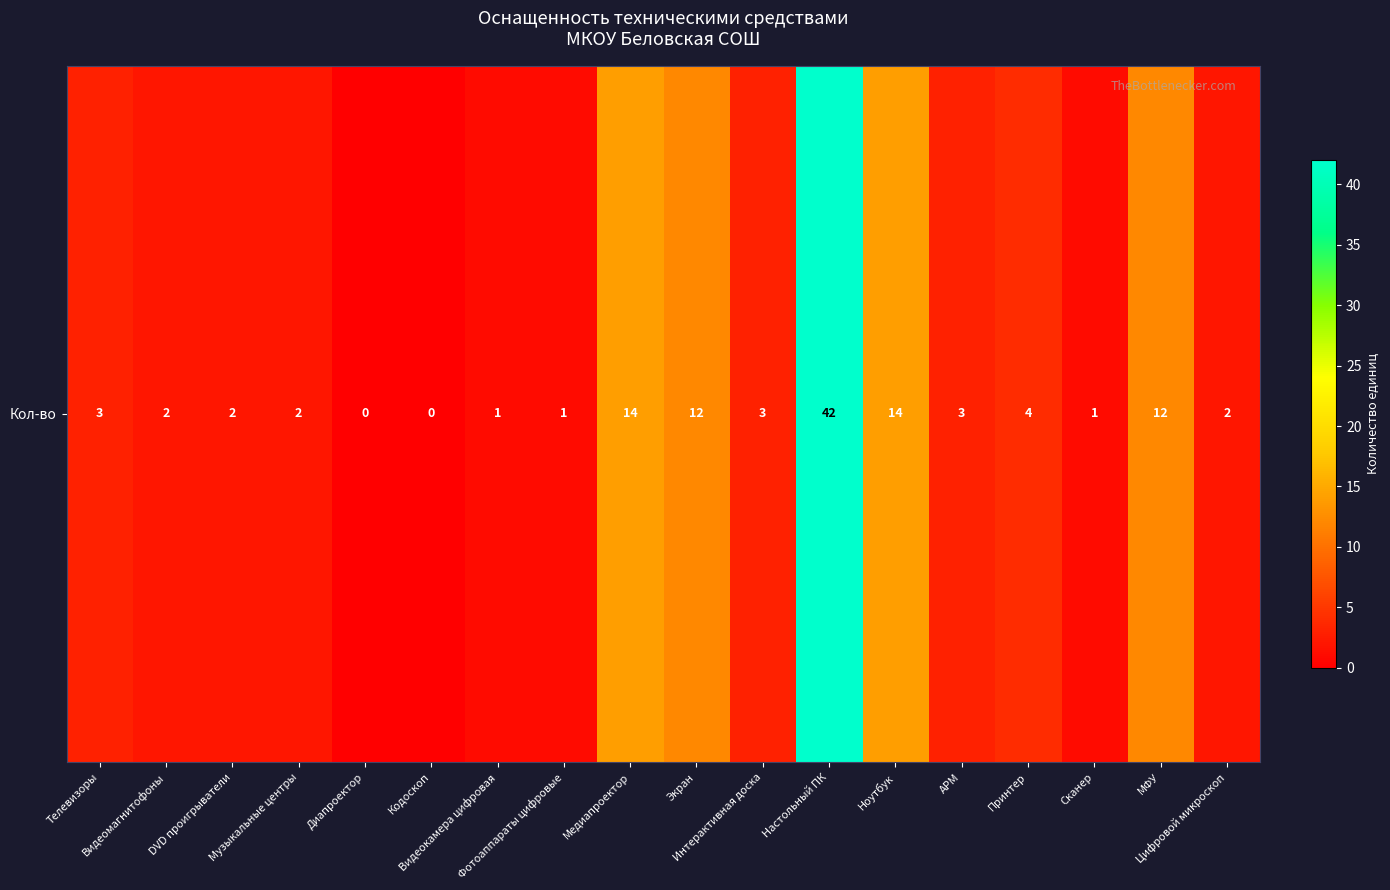

Read the value at Видеокамера цифровая.

1